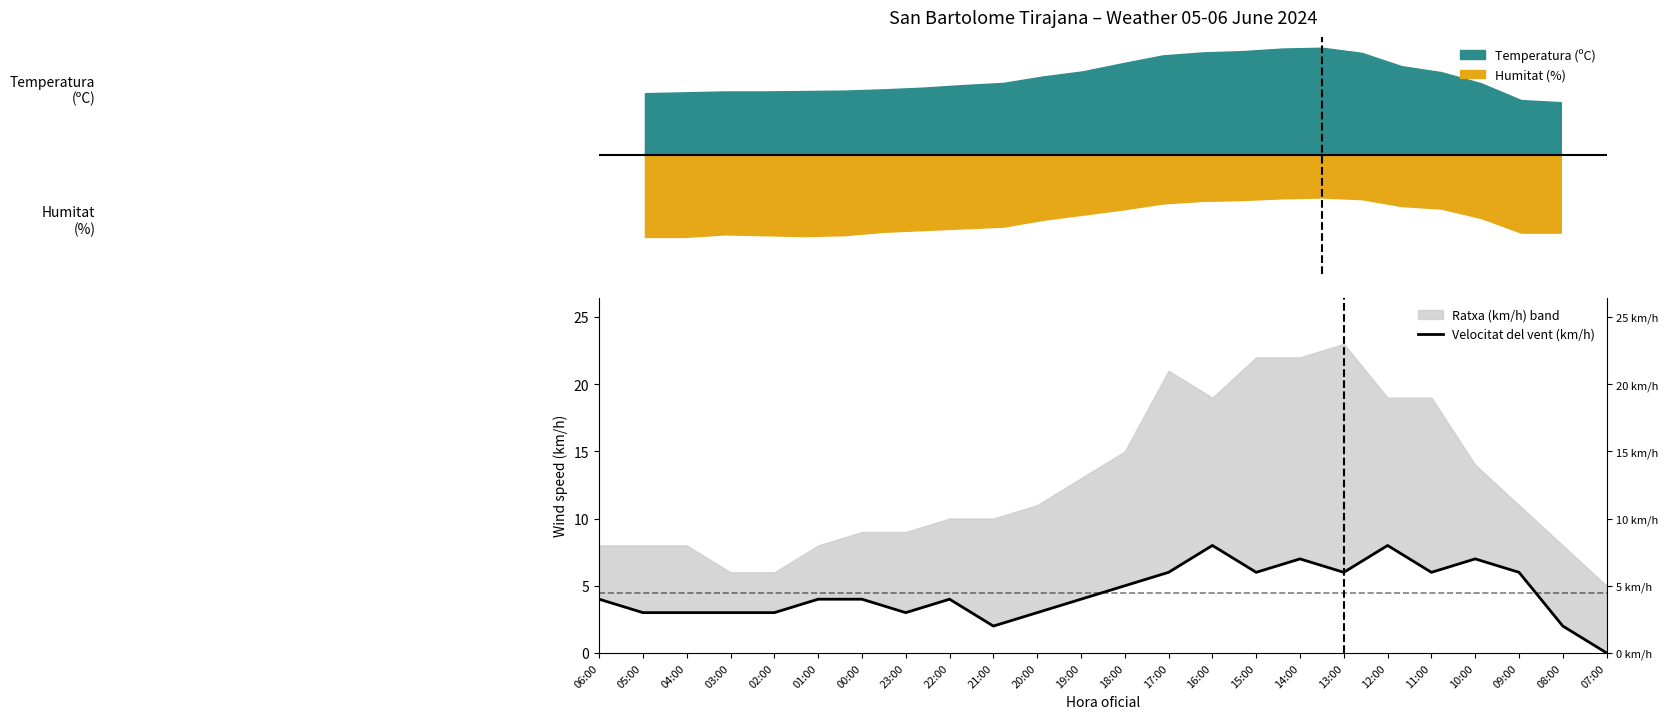

Rank the categories by value from highest to lowest.

16:00, 12:00, 14:00, 10:00, 17:00, 15:00, 13:00, 11:00, 09:00, 18:00, 06:00, 01:00, 00:00, 22:00, 19:00, 05:00, 04:00, 03:00, 02:00, 23:00, 20:00, 21:00, 08:00, 07:00